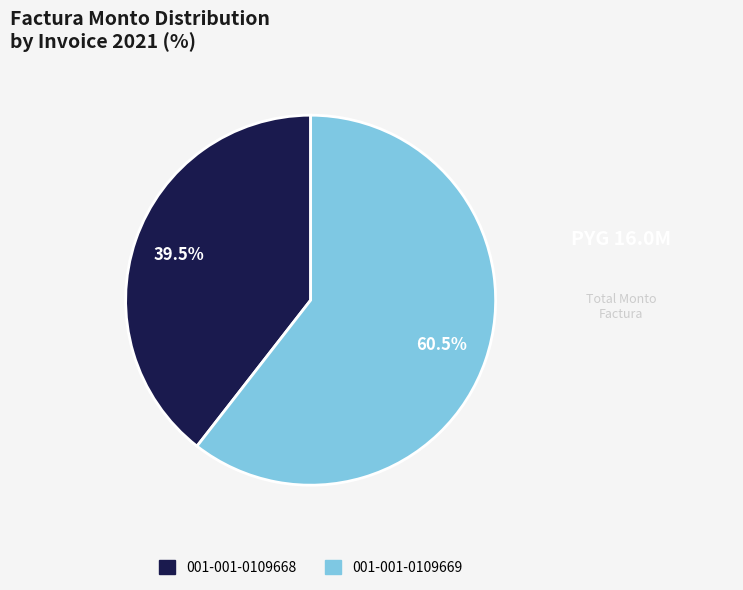

What is the ratio of the value at 001-001-0109669 to the value at 001-001-0109668?

1.5